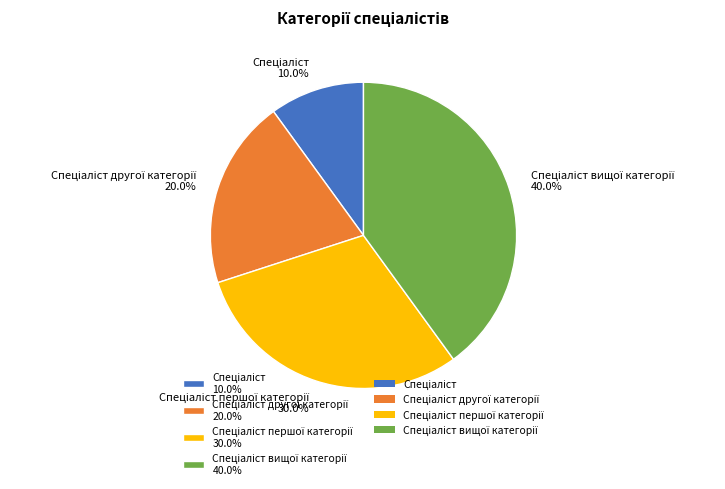

Is there a majority slice in this chart?

No